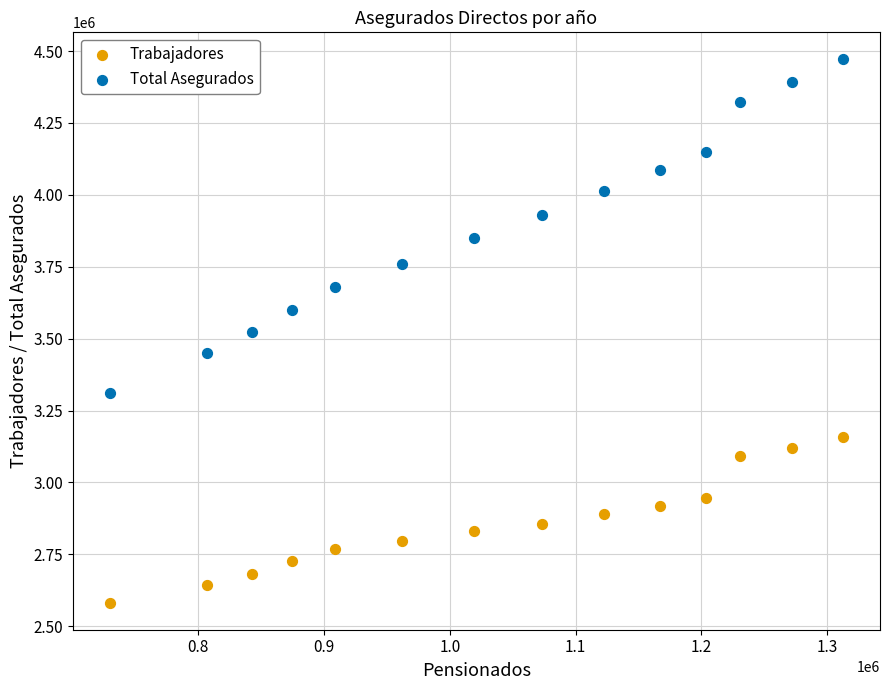

What are all the series names shown in the legend?

Trabajadores, Total Asegurados